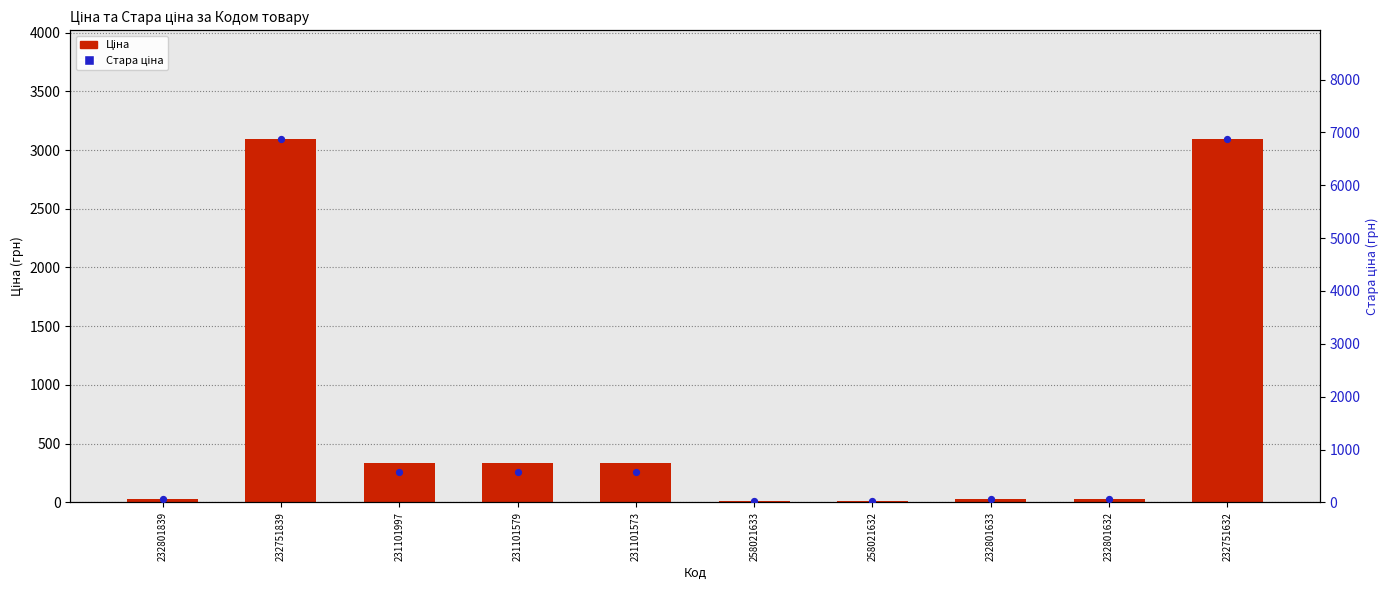

Is the value of Ціна at 231101573 greater than the value of Стара ціна at 232751632?

No